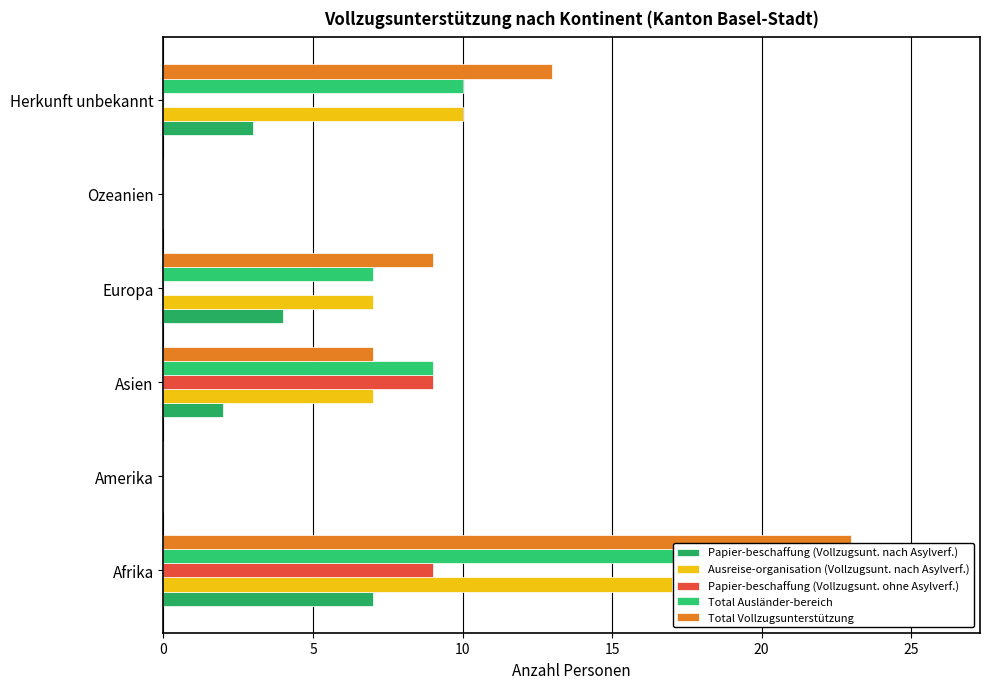

Does the chart contain any negative values?

No